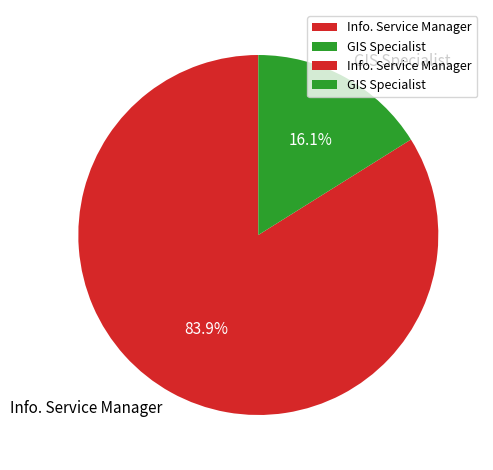

To the nearest percent, what is the difference between the GIS Specialist and Info. Service Manager slice percentages?

68%